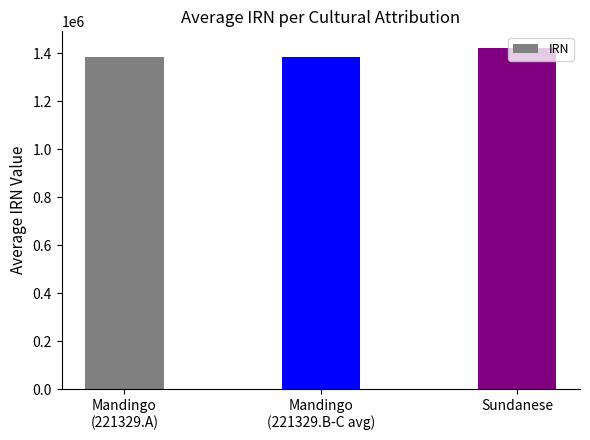

True or false: the data shows 1386351.0 at Mandingo
(221329.A).

True